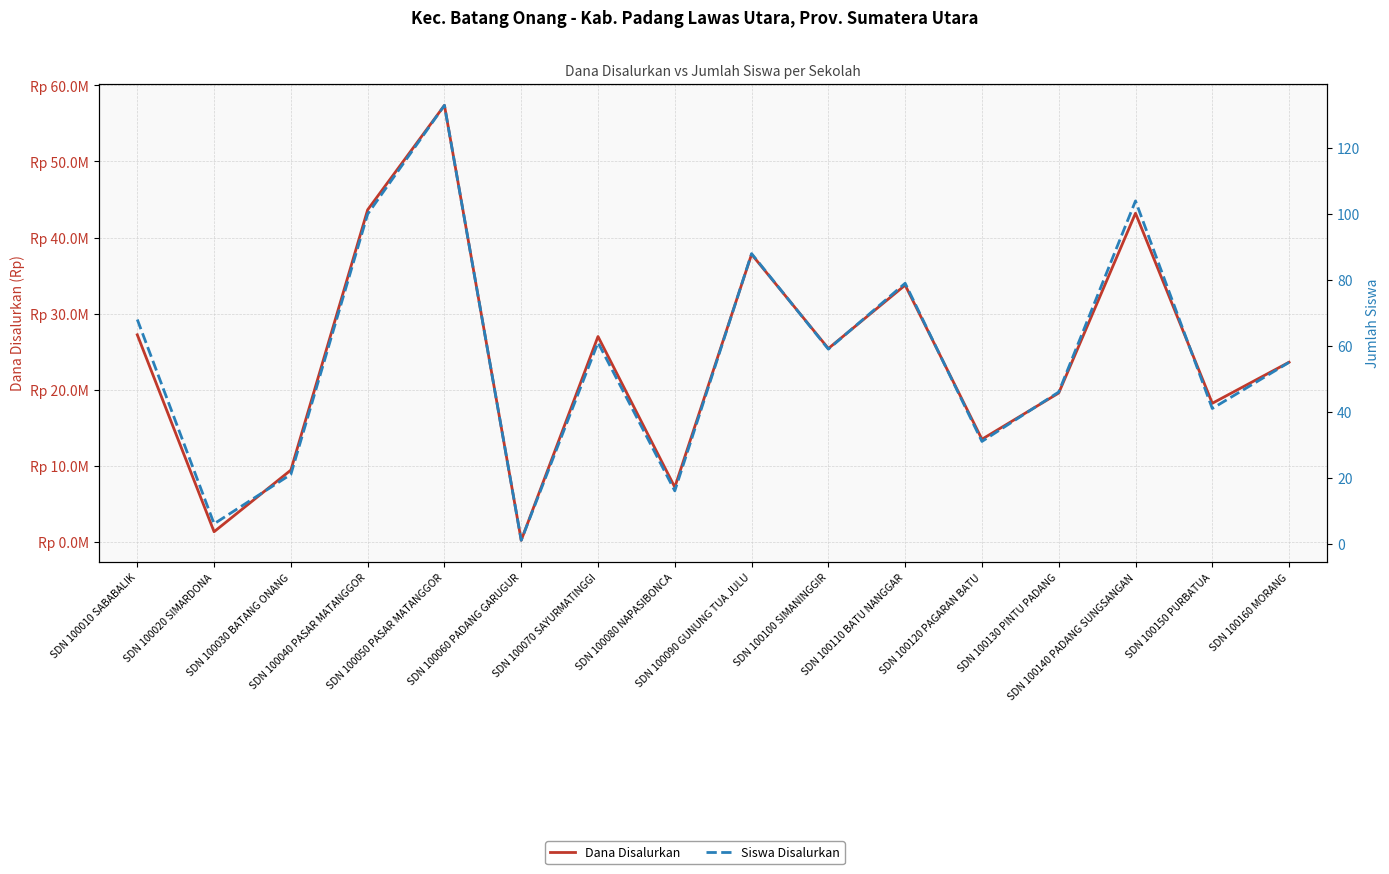

At how many categories does at least one series exceed 23101394?

9